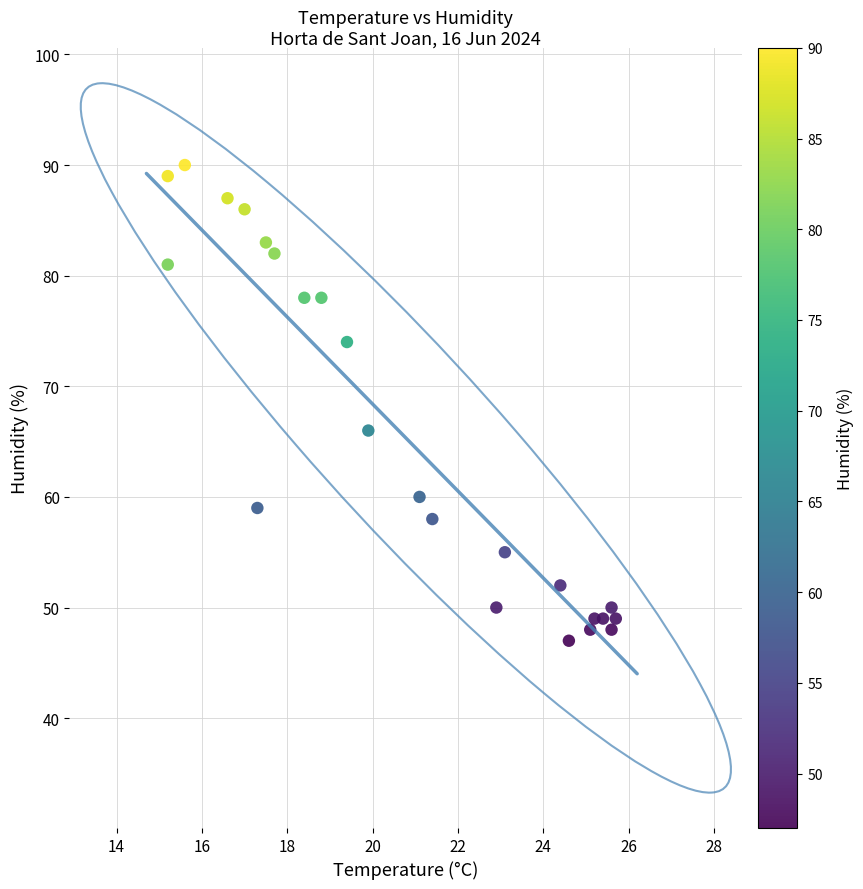

What is the range of Y values (max minus min)?

43